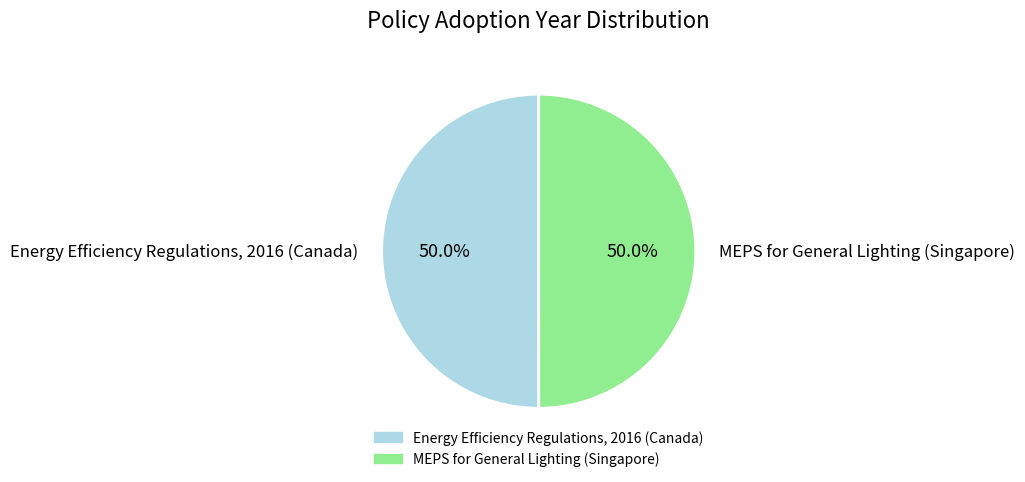

Combined, what portion of the pie is MEPS for General Lighting (Singapore) and Energy Efficiency Regulations, 2016 (Canada)?

100.0%